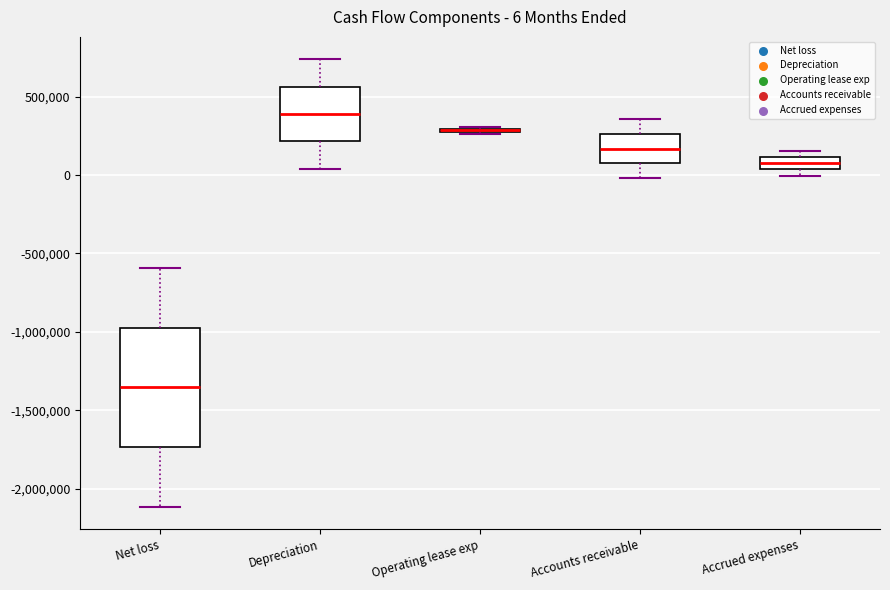

Comparing the boxes themselves (not the whiskers), which one is the tallest?

Net loss